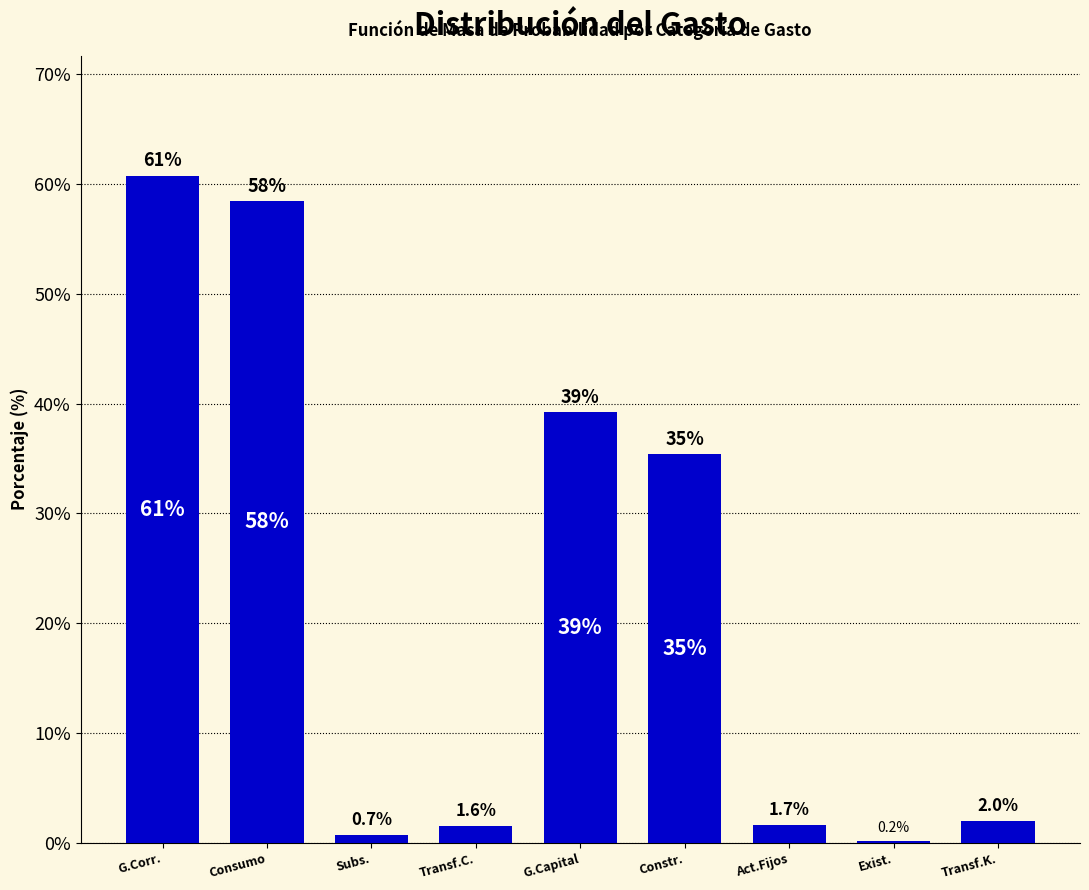

Reading left to right, transcribe all the data shown in this chart.

G.Corr.=60.8	Consumo=58.5	Subs.=0.7	Transf.C.=1.6	G.Capital=39.2	Constr.=35.4	Act.Fijos=1.7	Exist.=0.2	Transf.K.=2.0